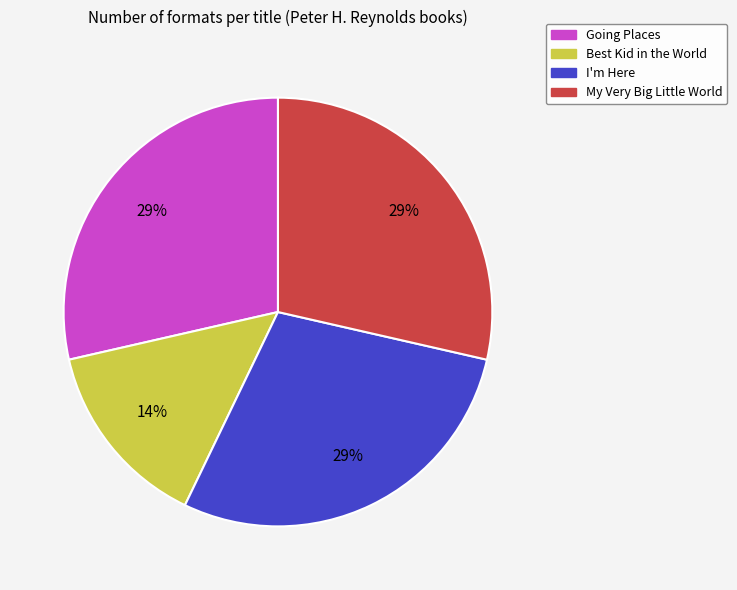

Does I'm Here represent more than half of the total?

No